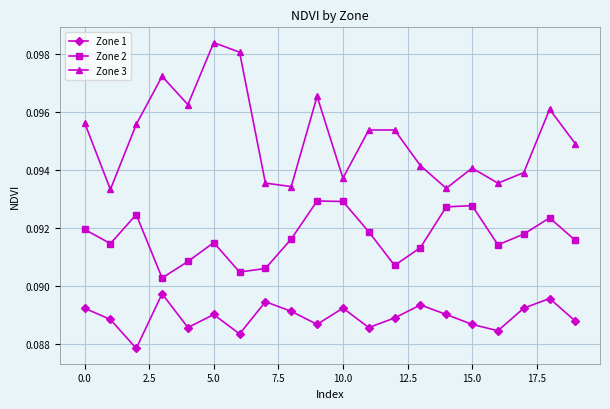

True or false: Zone 2 has more than 0 points higher than both neighbors.

True